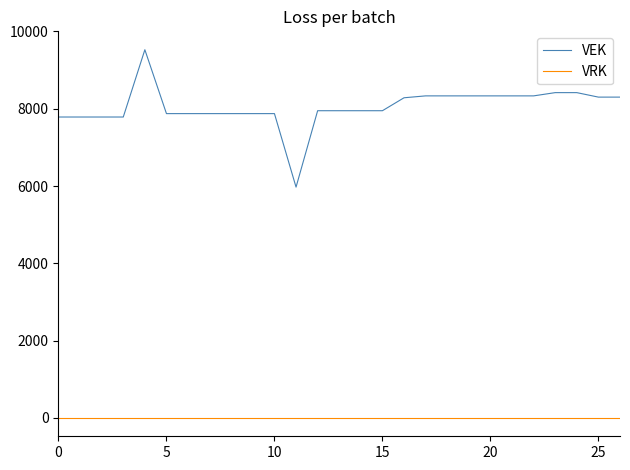

Rank the series by their maximum value, from highest to lowest.

VEK, VRK